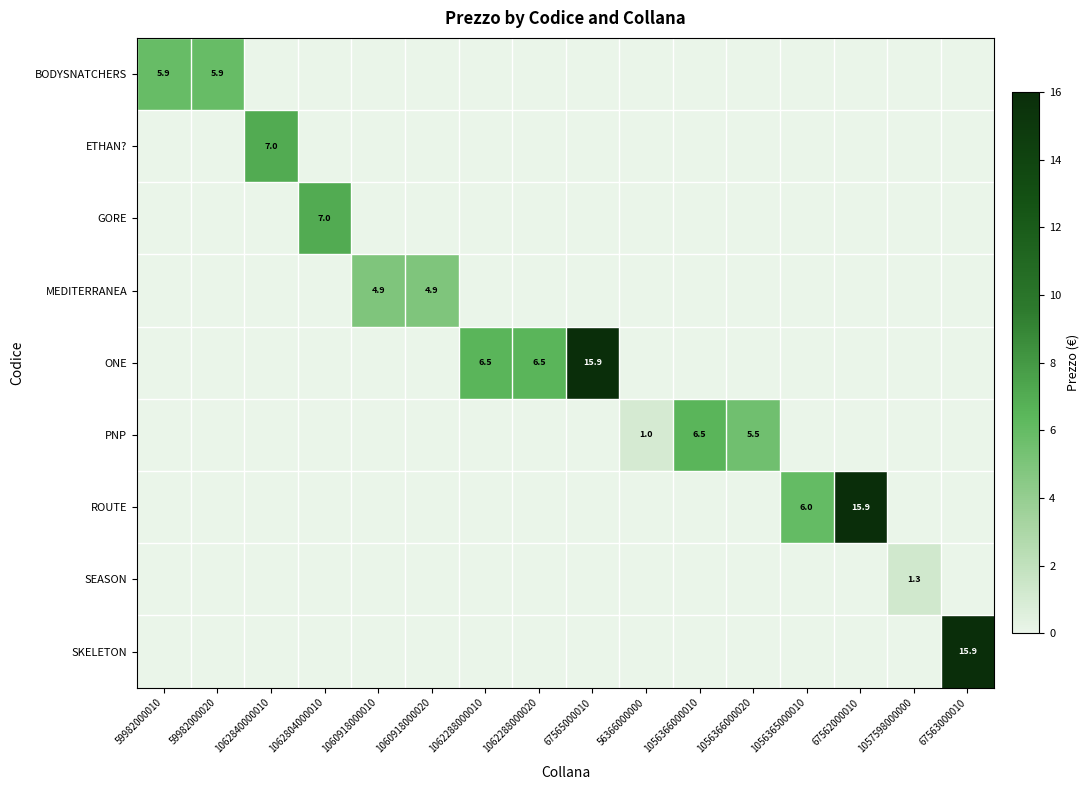

How many values in the ROUTE series exceed 0?

2